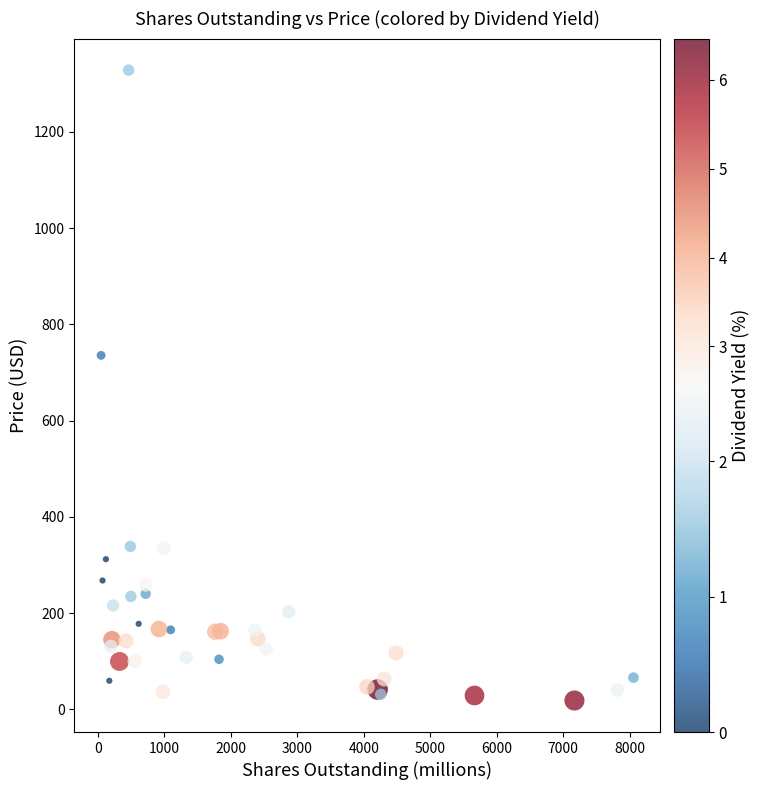

What Y value in the scatter plot is closest to 673?

735.6